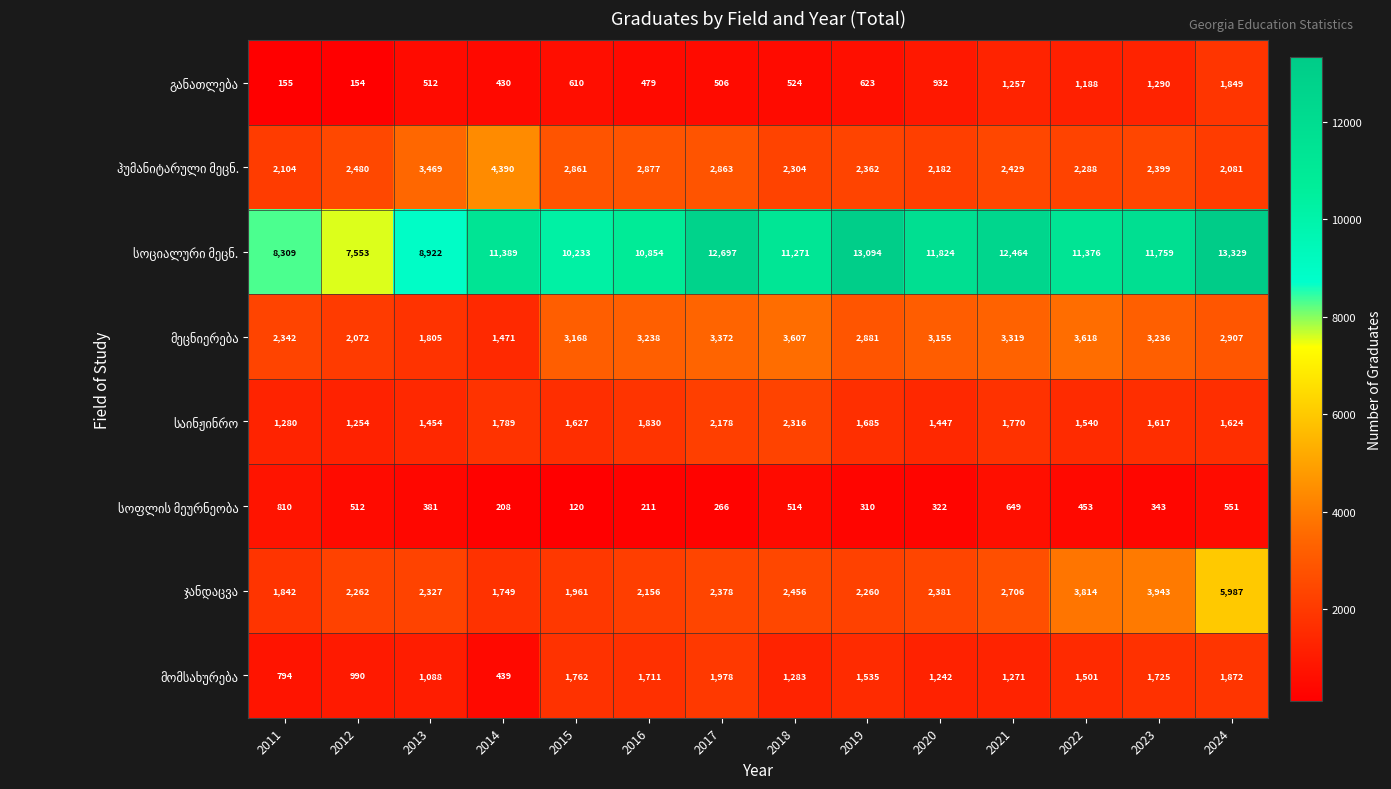

Which label corresponds to the smallest value in the chart?

2015